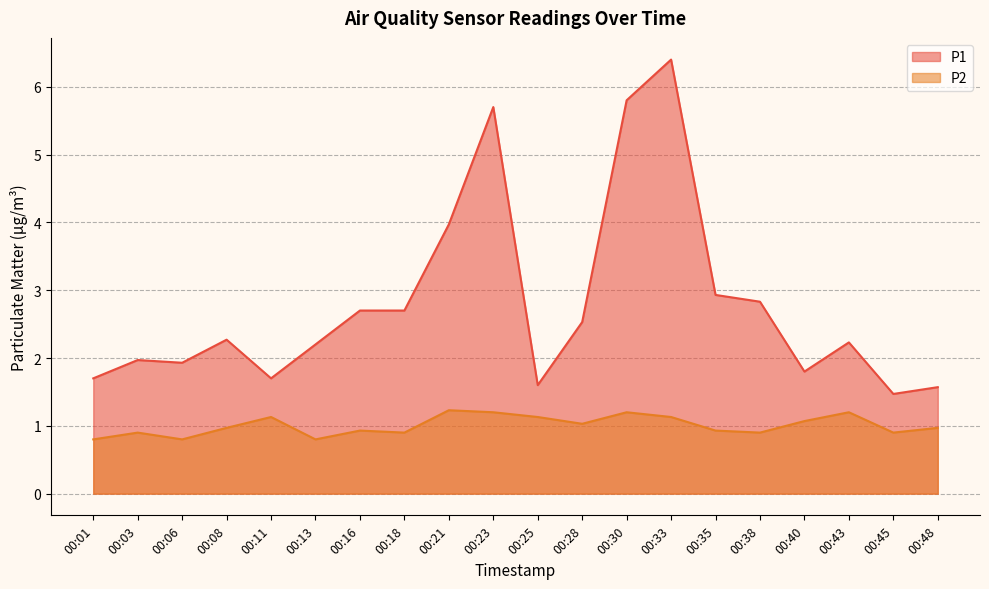

True or false: P1 and P2 intersect in this chart.

False